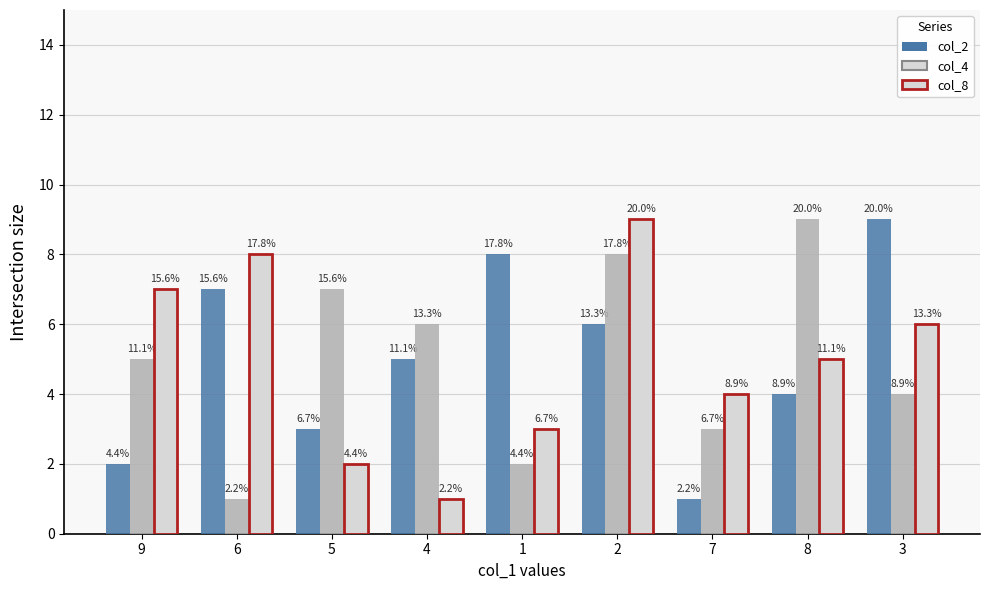

How many groups of bars are there?

9